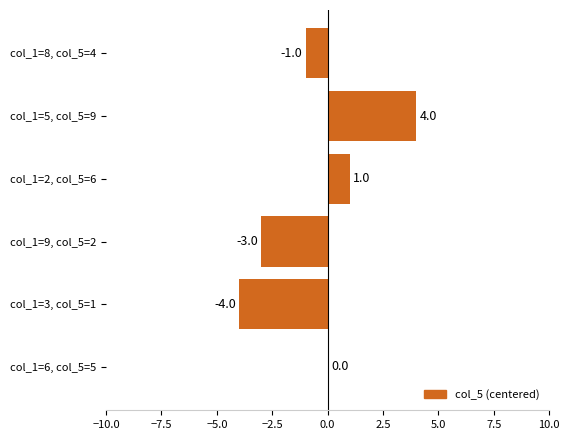

What is the sum of the values at col_1=6, col_5=5 and col_1=3, col_5=1?

-4